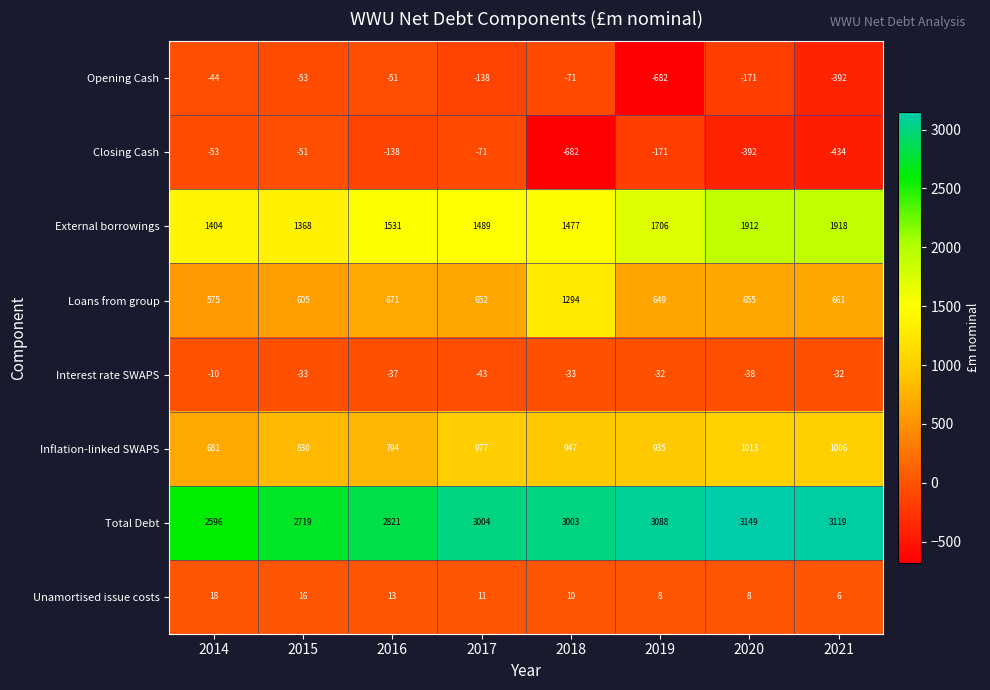

How many categories are shown in the chart?

8